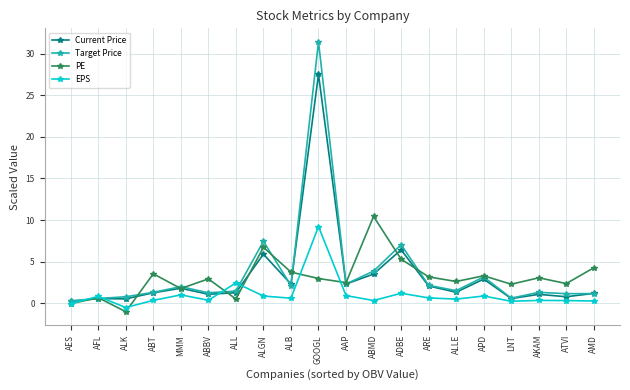

At which category does EPS reach its first local valley?

ALK